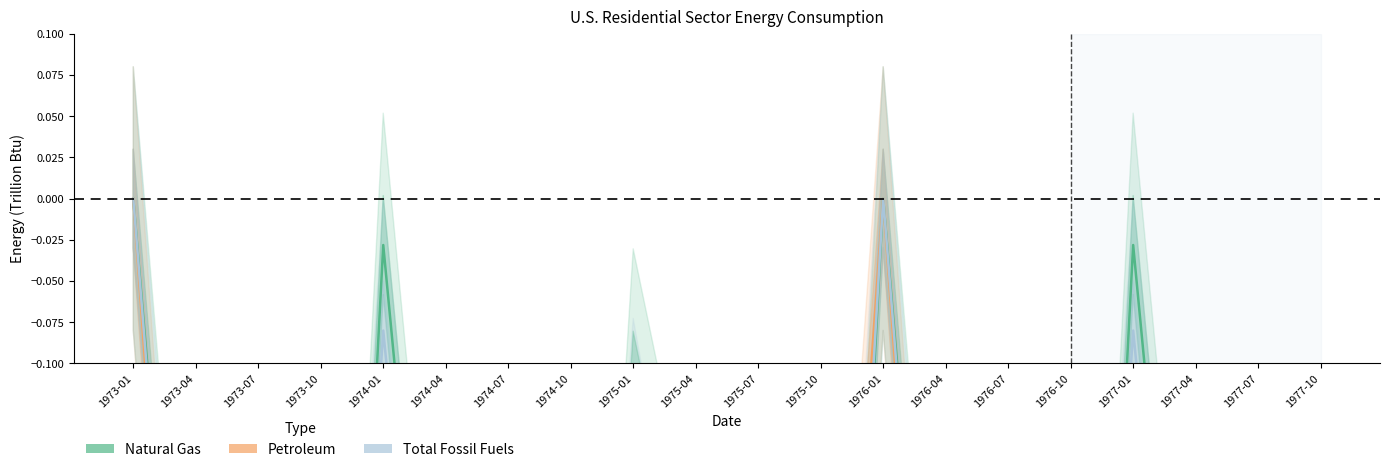

How many values in Petroleum are below zero?

18